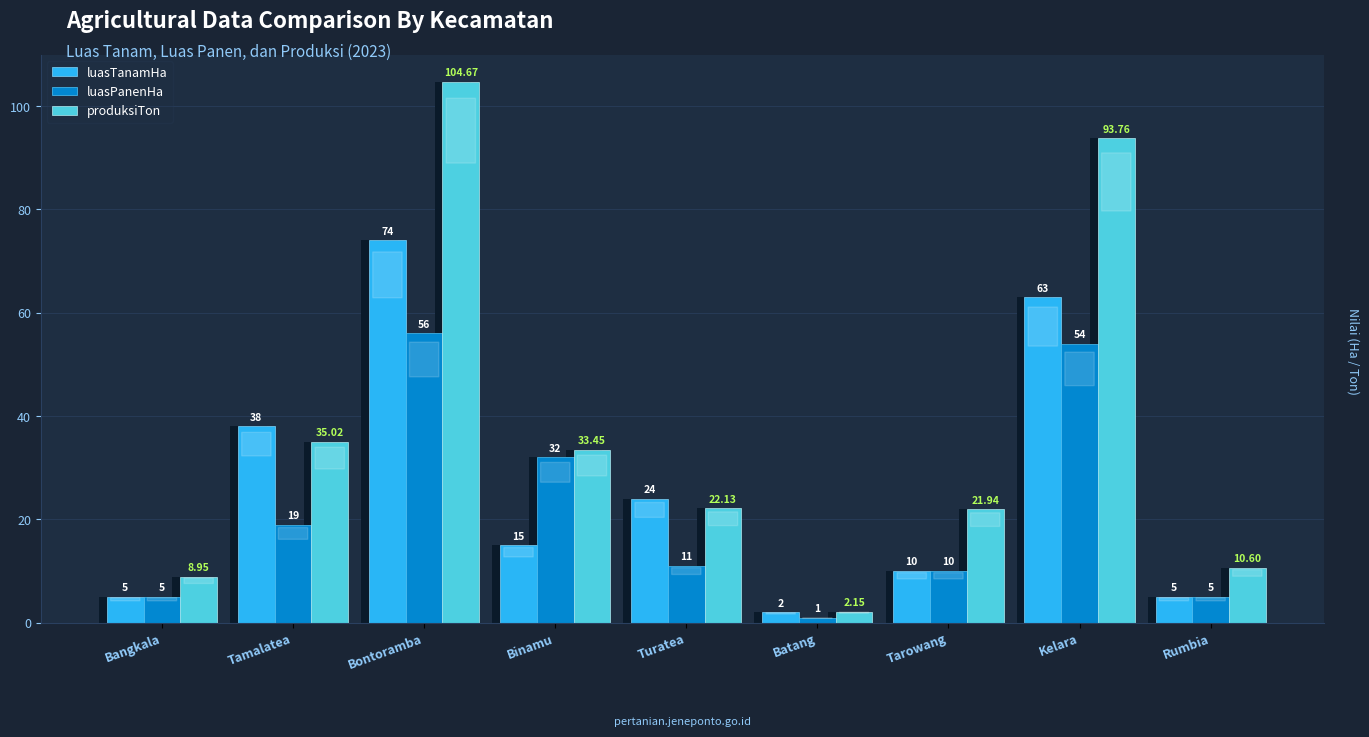

What is the label of the 6th bar from the right?

Binamu